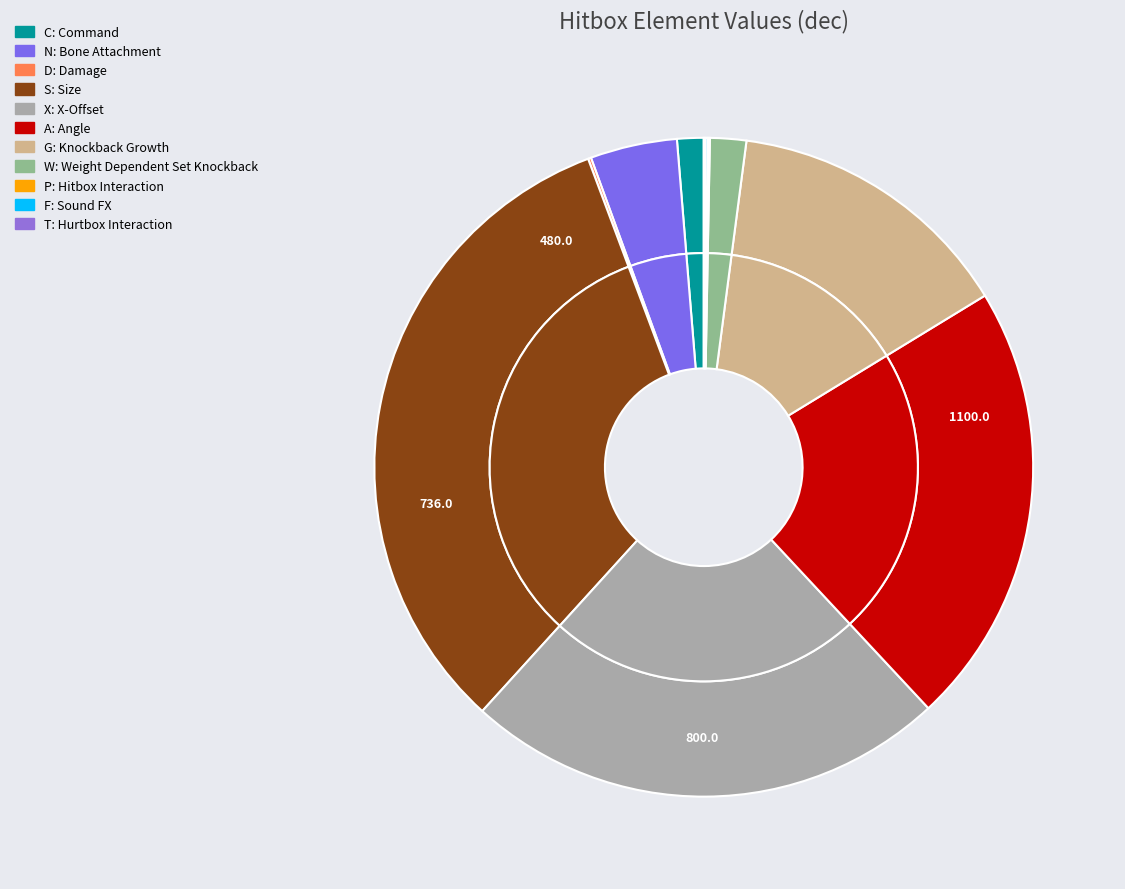

How many slices are in this pie chart?

11